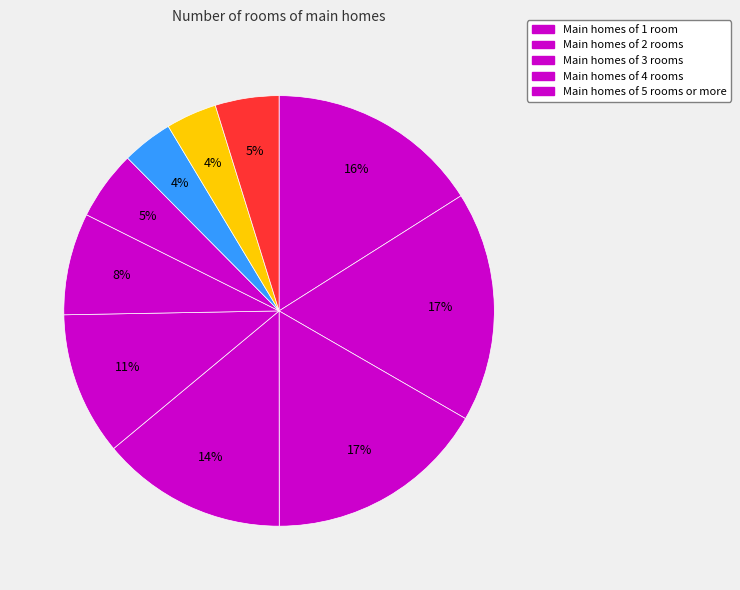

How many segments does this pie chart have?

10